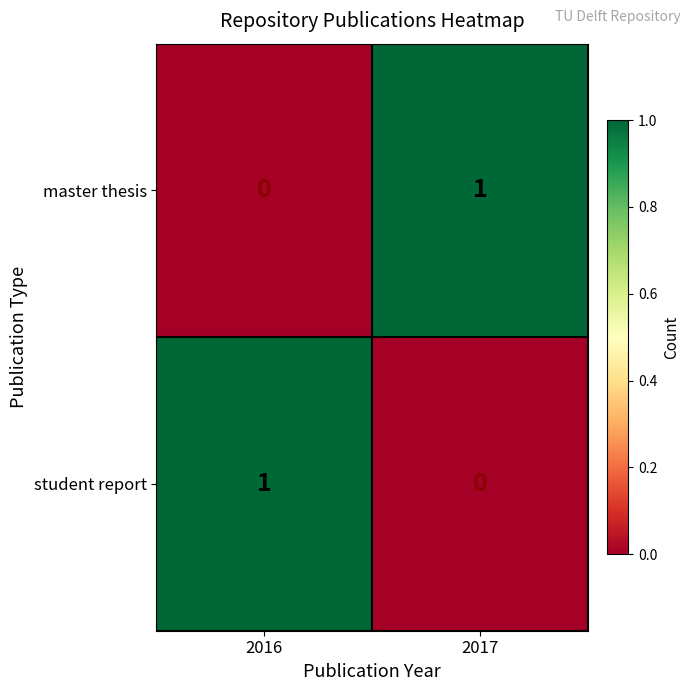

How many distinct data groups are displayed?

2